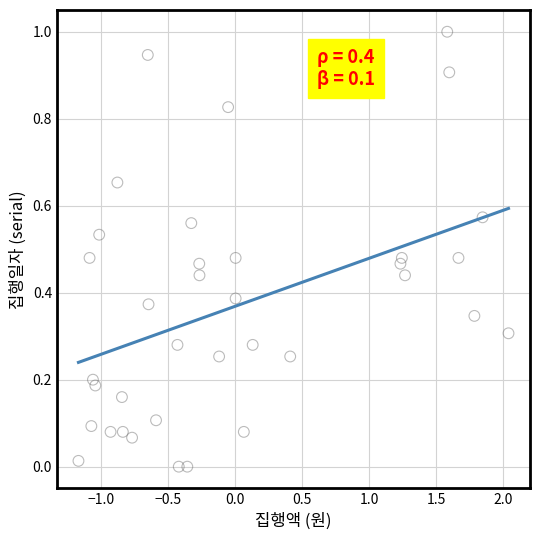

What is the range of X values (max minus min)?

3.2